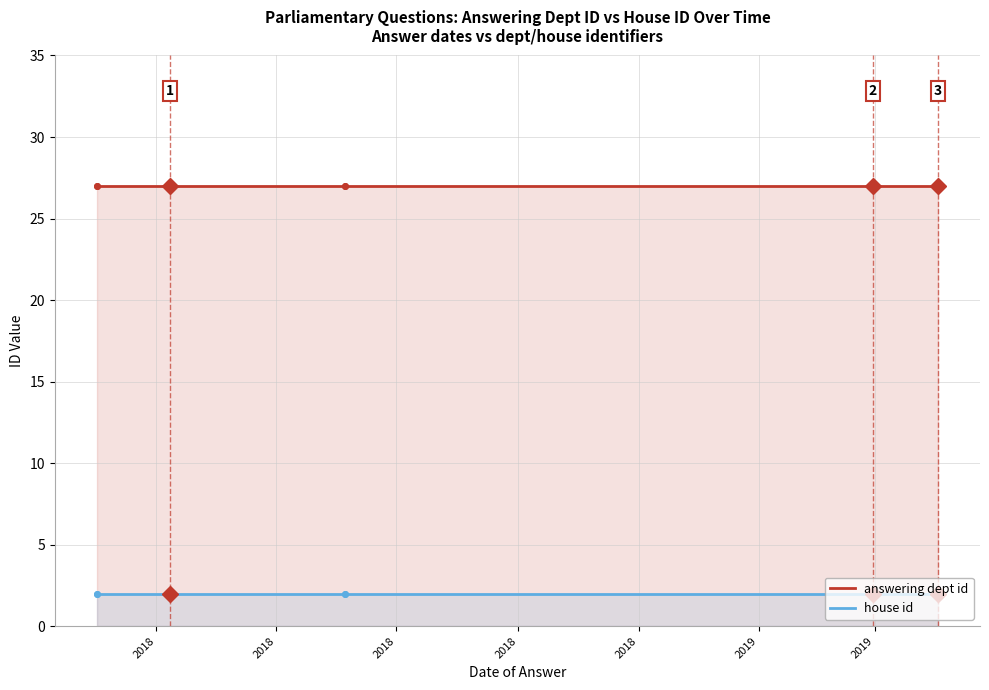

What is the label of the 6th point from the left?

2019